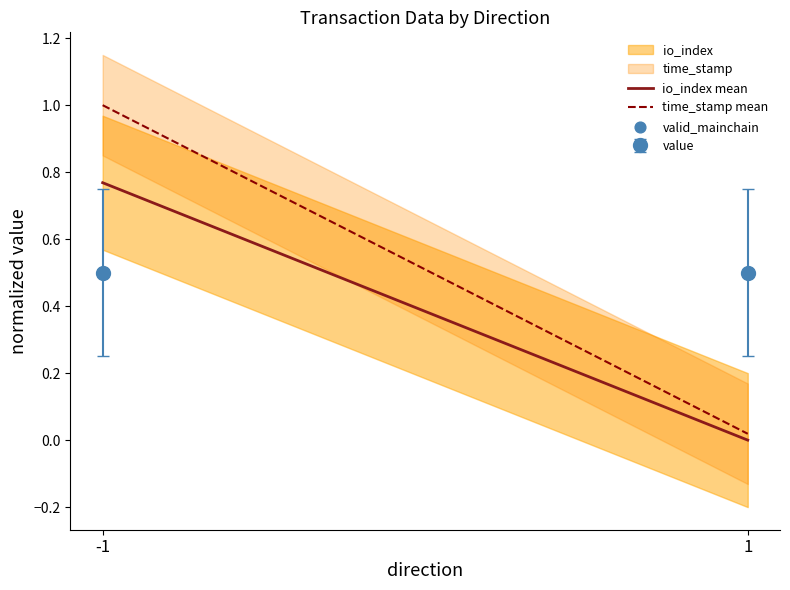

At which category is the sum across all series the highest?

-1